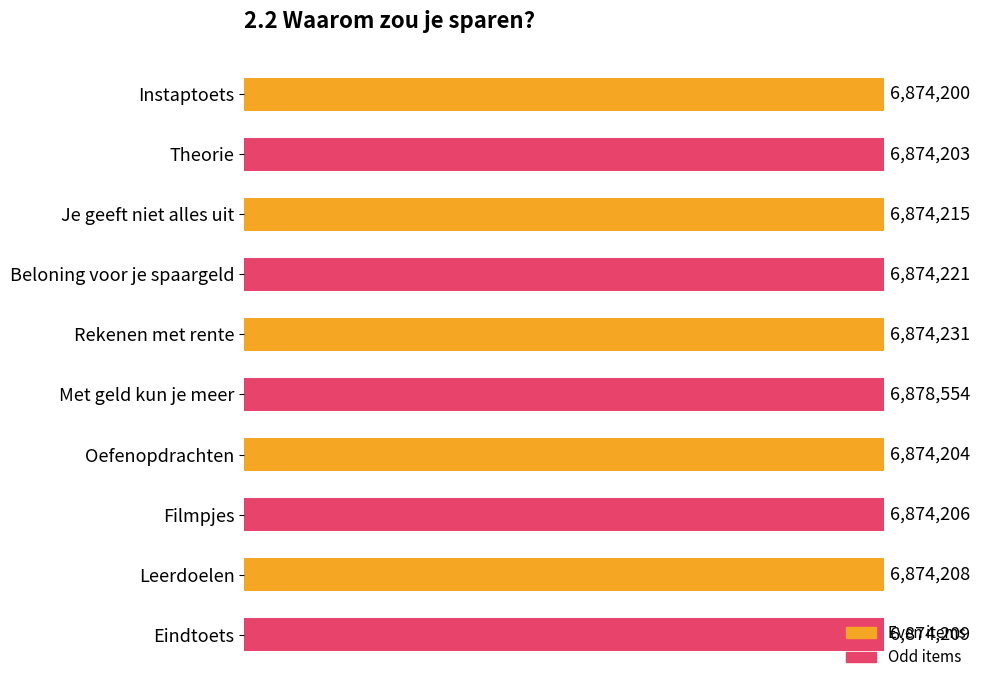

What is the smallest value displayed?

6874200